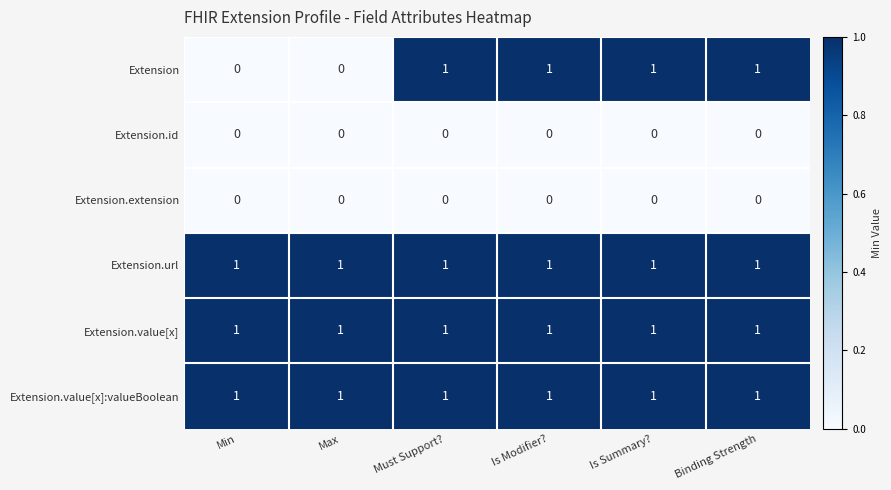

What is the total value across all series at Must Support??

4